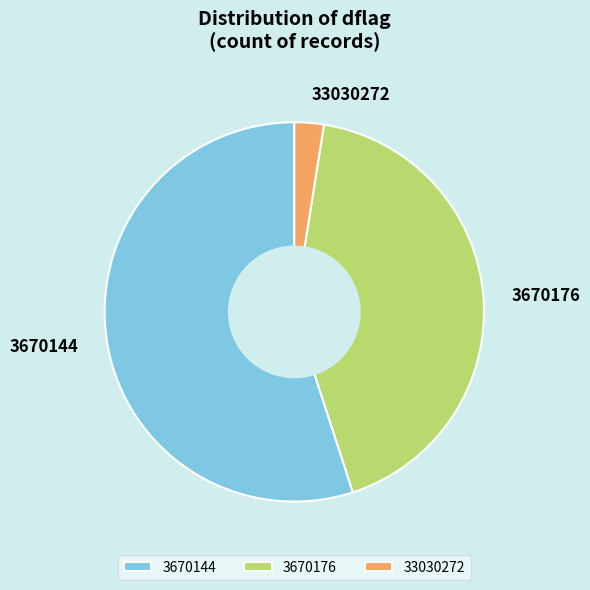

Rank the categories by value from lowest to highest.

33030272, 3670176, 3670144